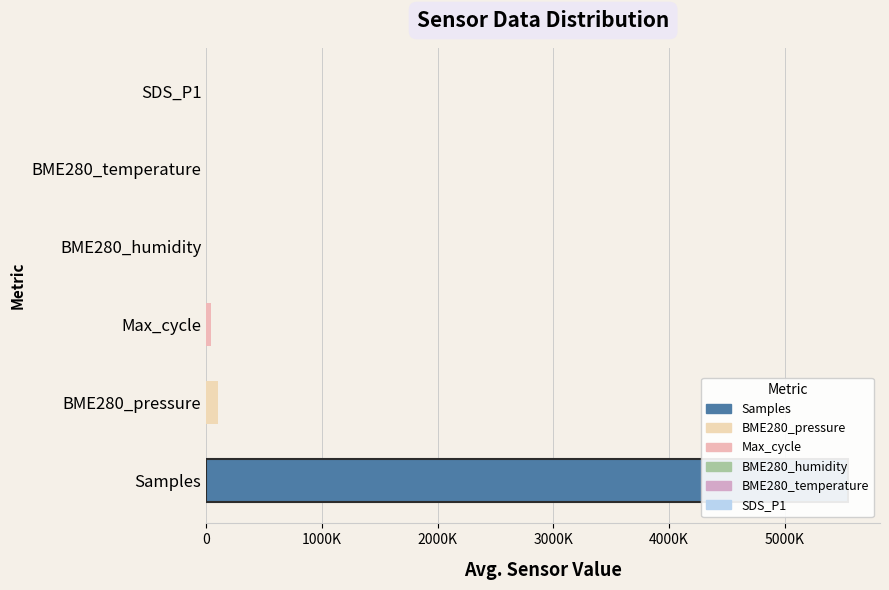

Does the chart contain stacked bars?

No